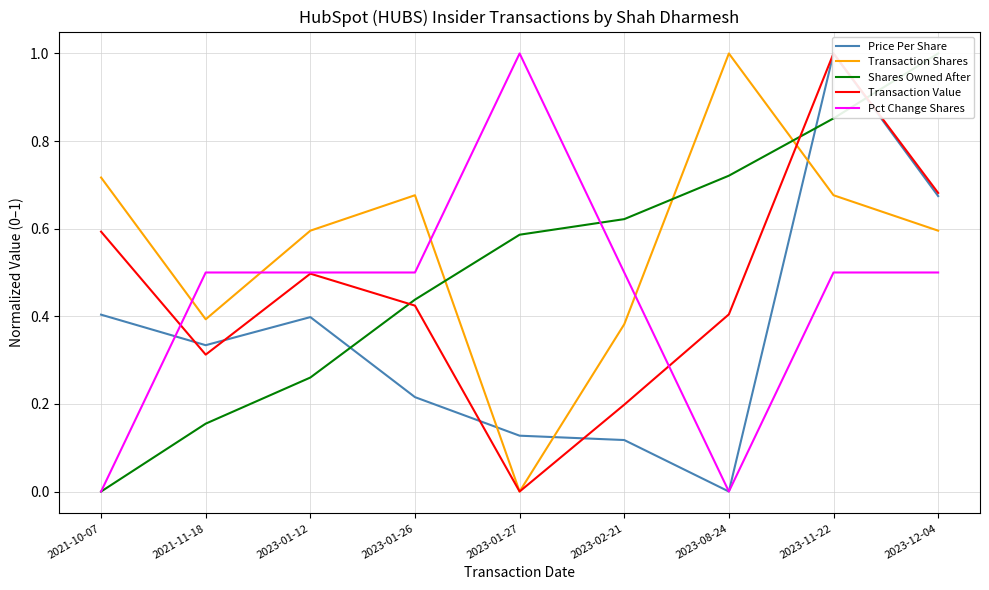

Is it true that Price Per Share equals 1.2 at 2023-12-04?

False